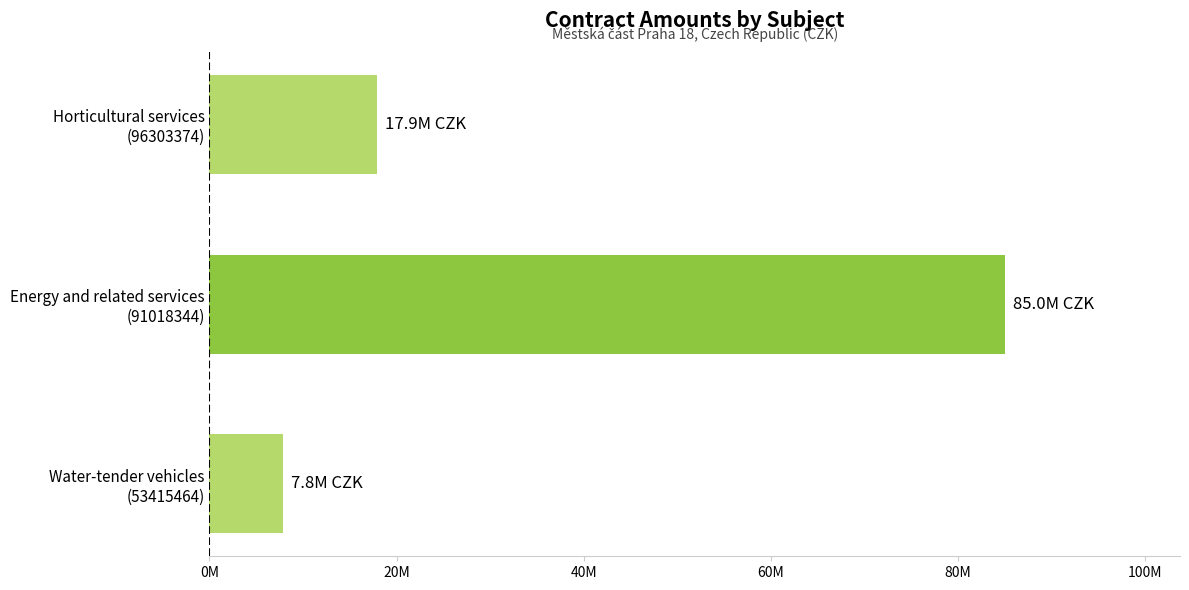

Where is the data nearest to the value 46425000?

Horticultural services
(96303374)